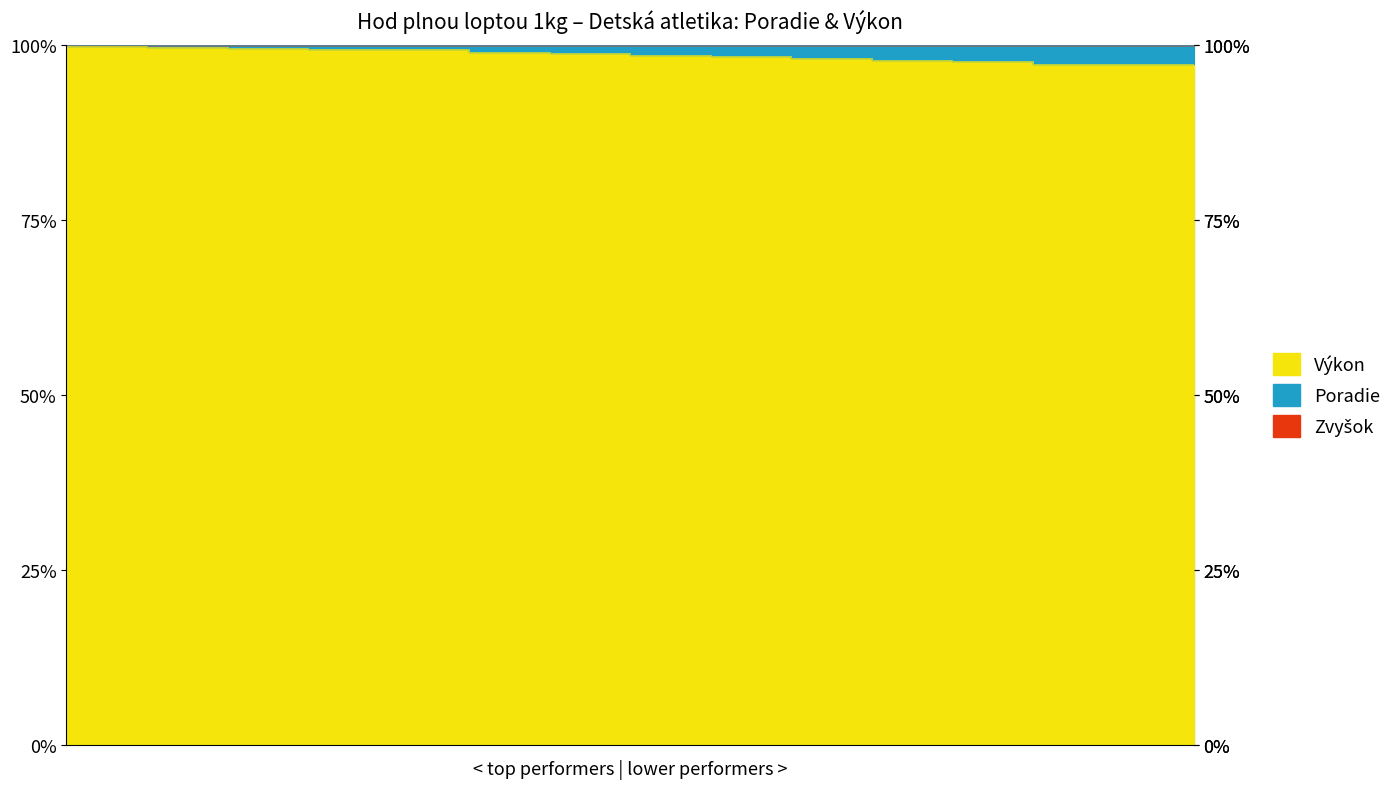

Which has a higher value, Lašák Alan or Ďurica Ondrej?

Lašák Alan